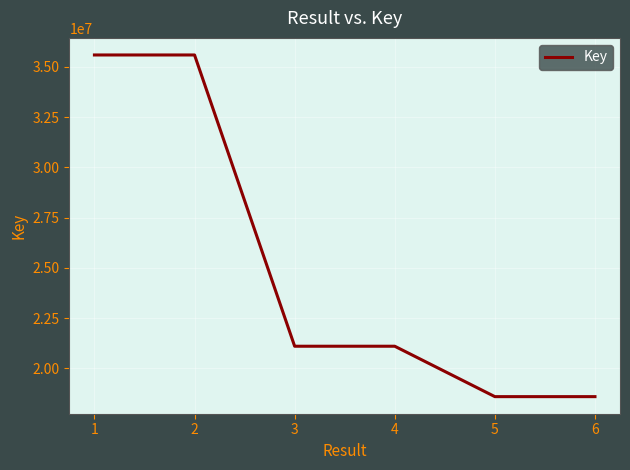

What is the change in value from 4 to 6?

-2507076